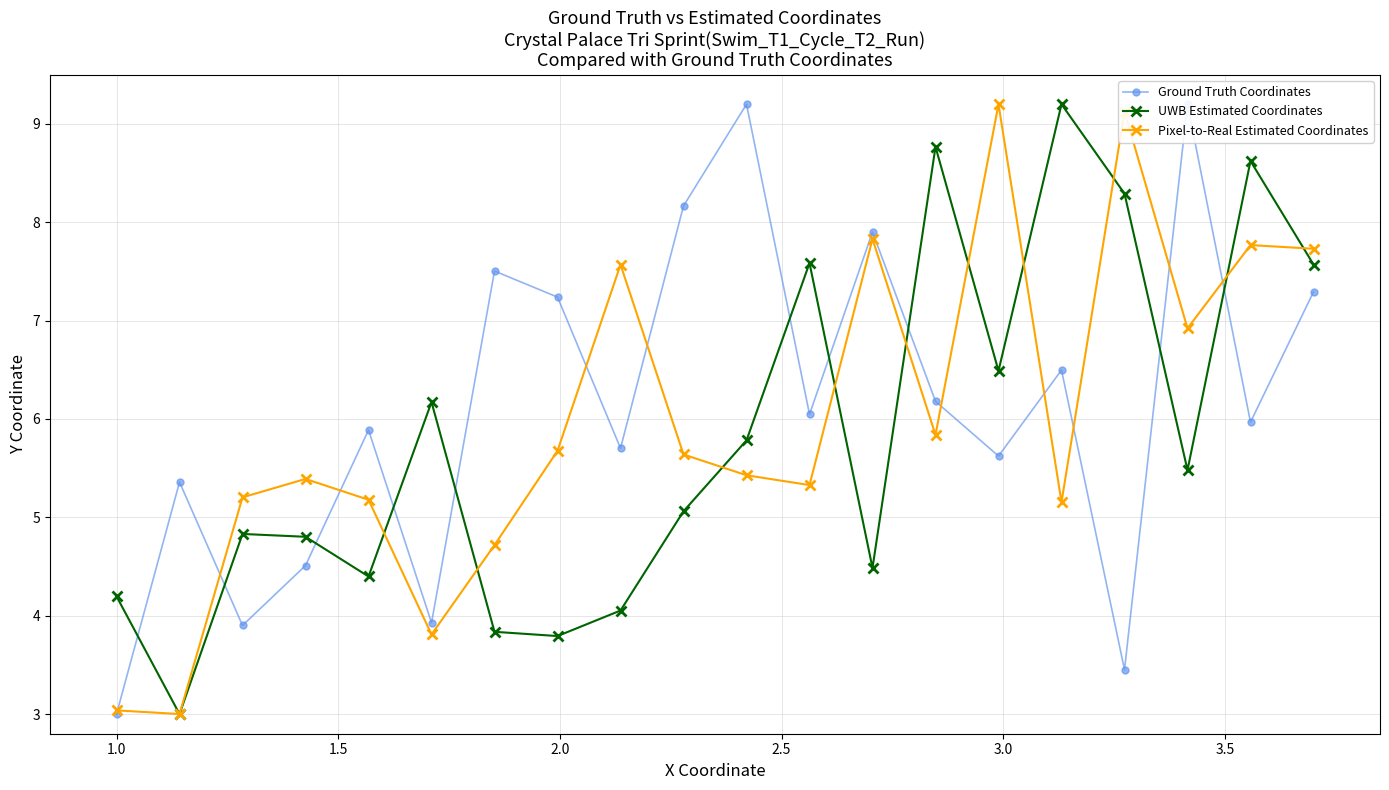

What are all the series names shown in the legend?

Ground Truth Coordinates, UWB Estimated Coordinates, Pixel-to-Real Estimated Coordinates